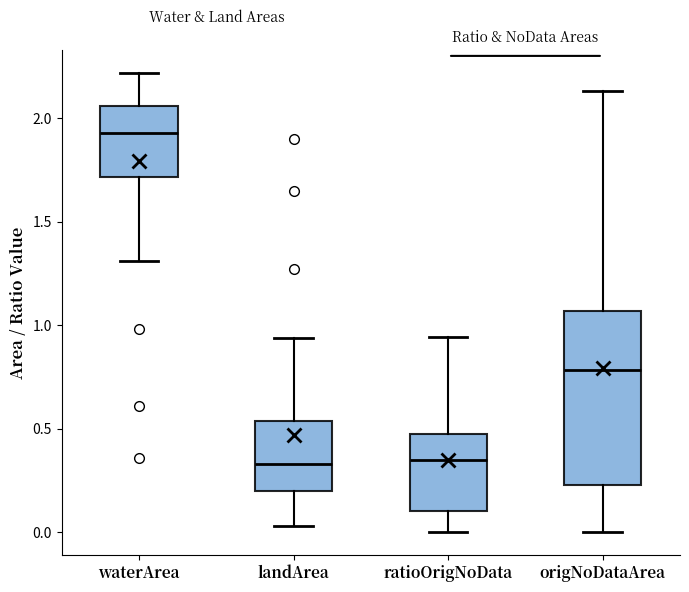

Which box has the highest median line?

waterArea